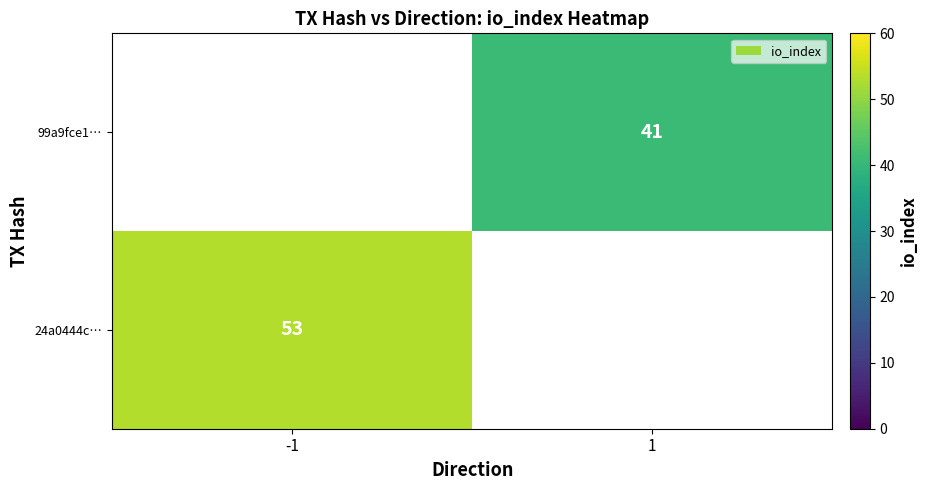

At which category does the chart reach its peak across all series?

-1